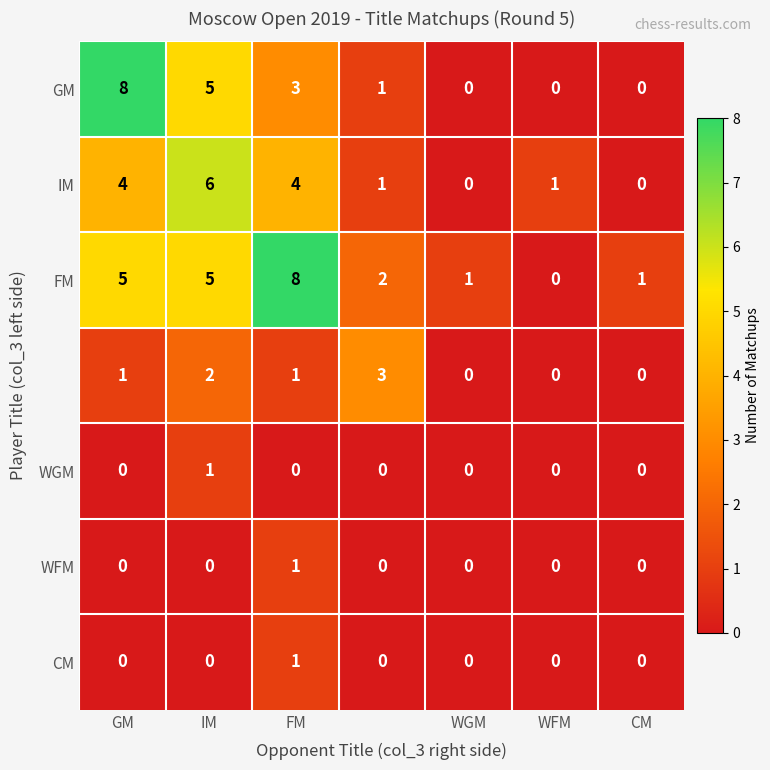

Which series has the largest total across all categories?

FM